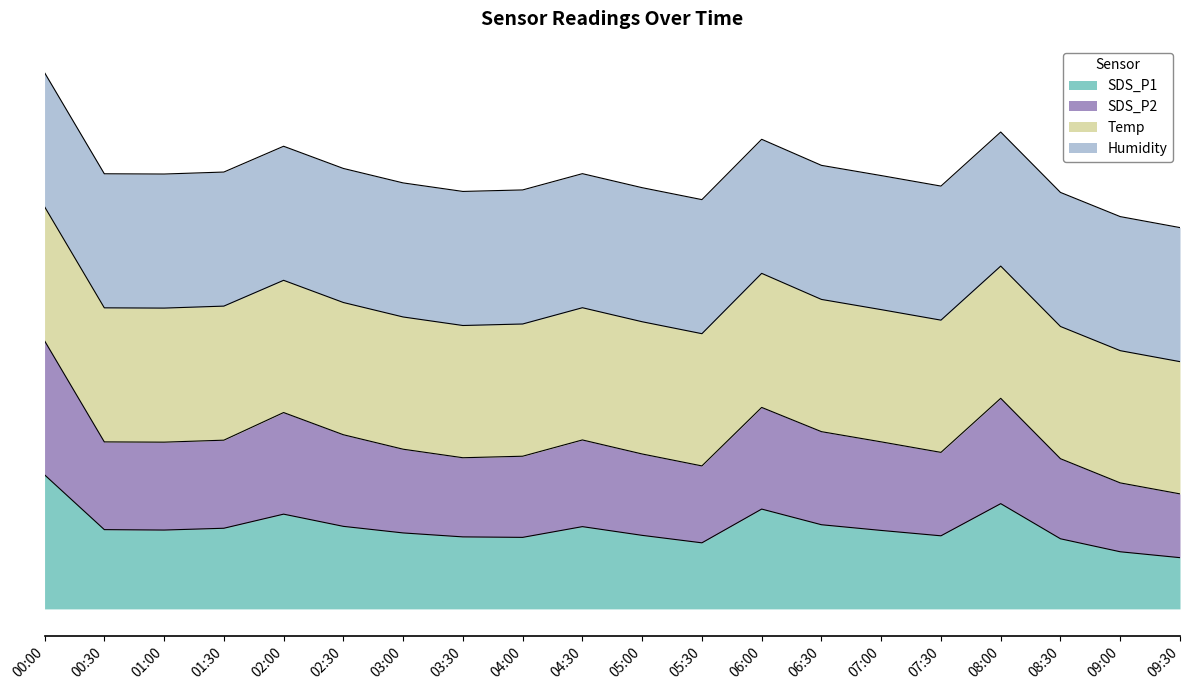

At which category is the sum across all series the highest?

00:00